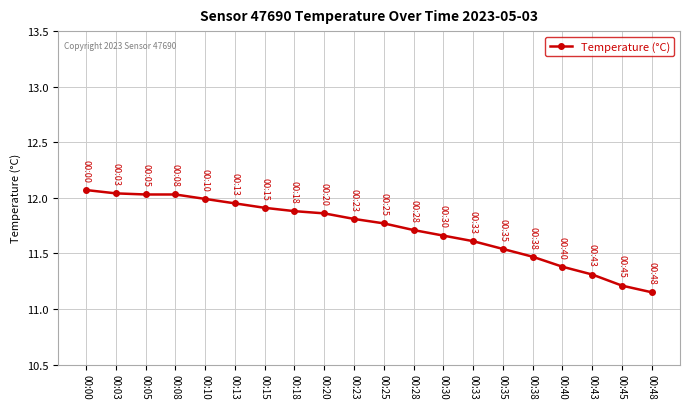

What is the sum of the values at 00:45 and 00:18?

23.1